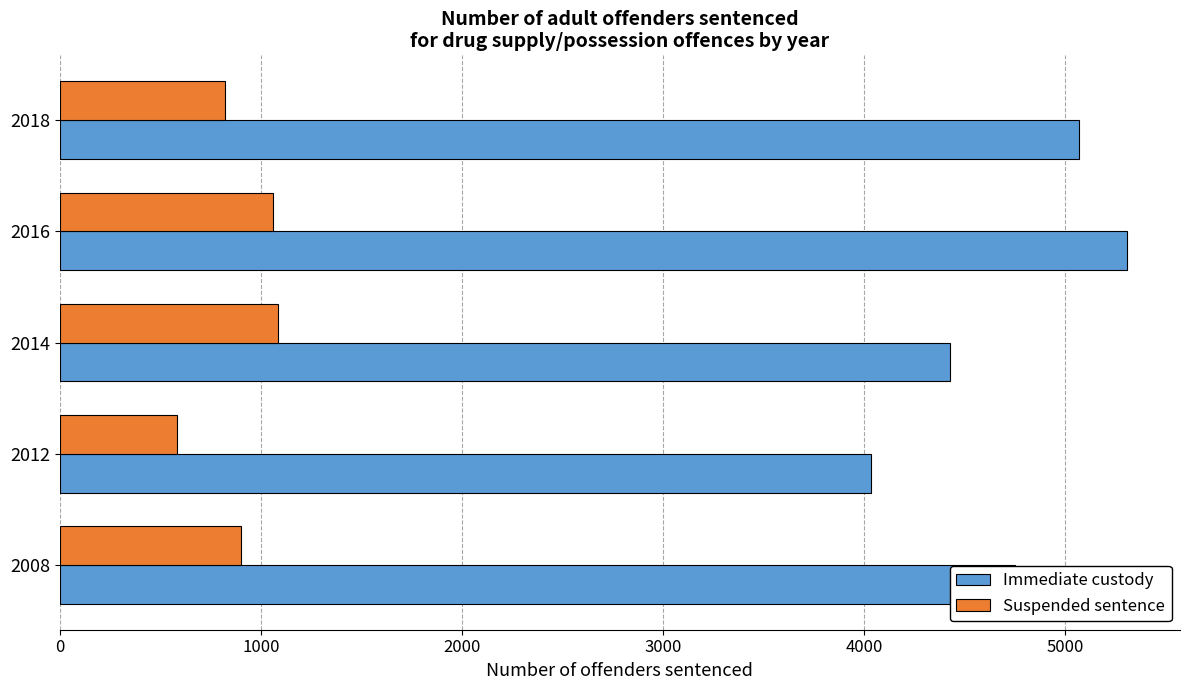

What is the average value of the Suspended sentence series?

890